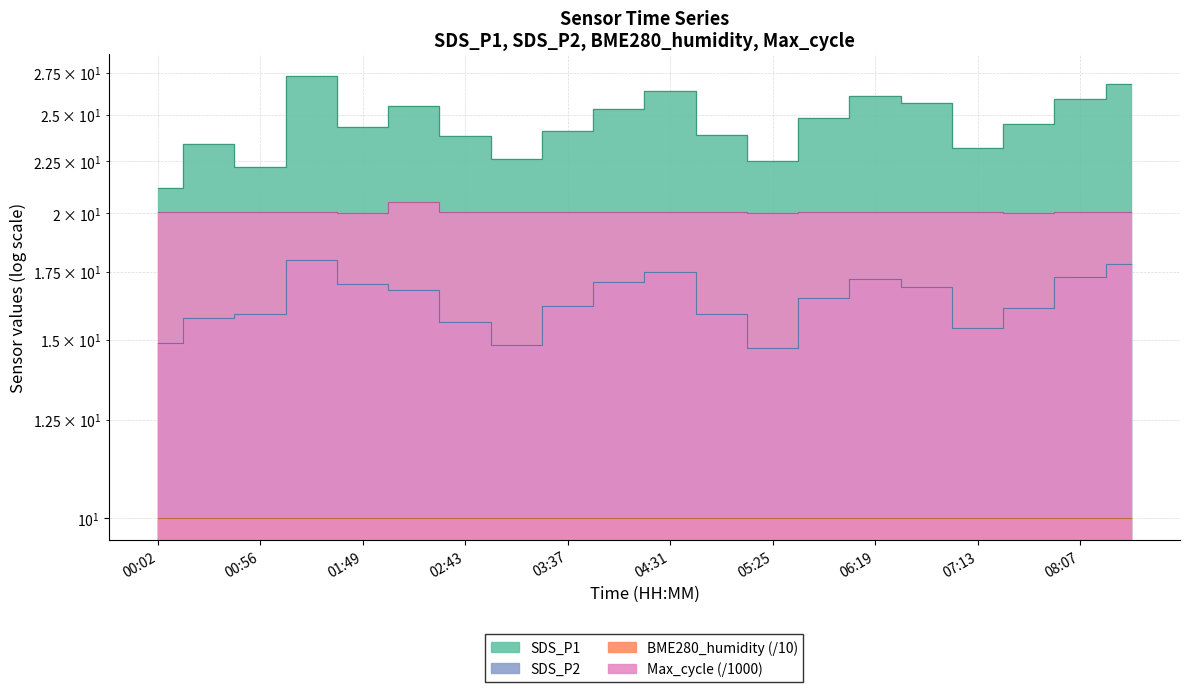

Which series has the largest total across all categories?

SDS_P1